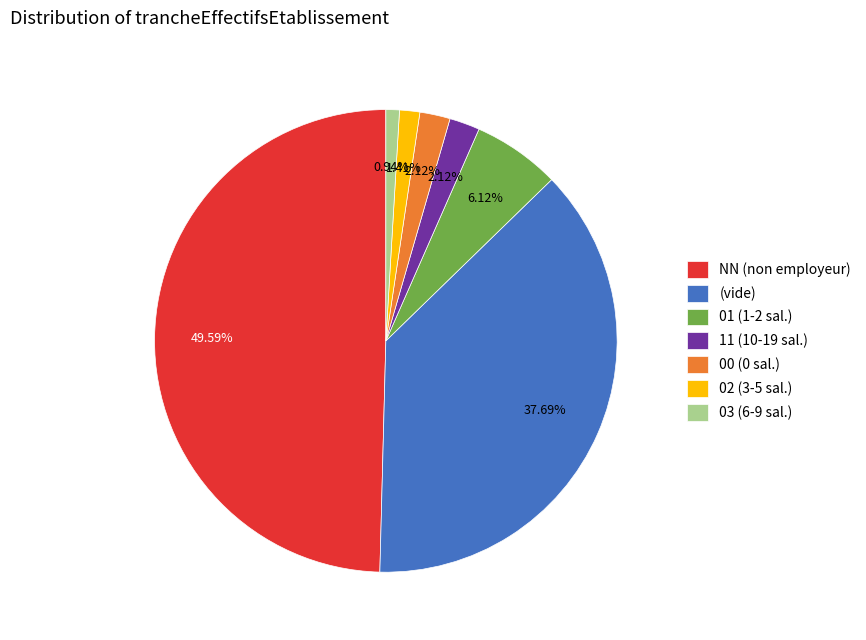

To the nearest percent, what is the average slice percentage?

14%